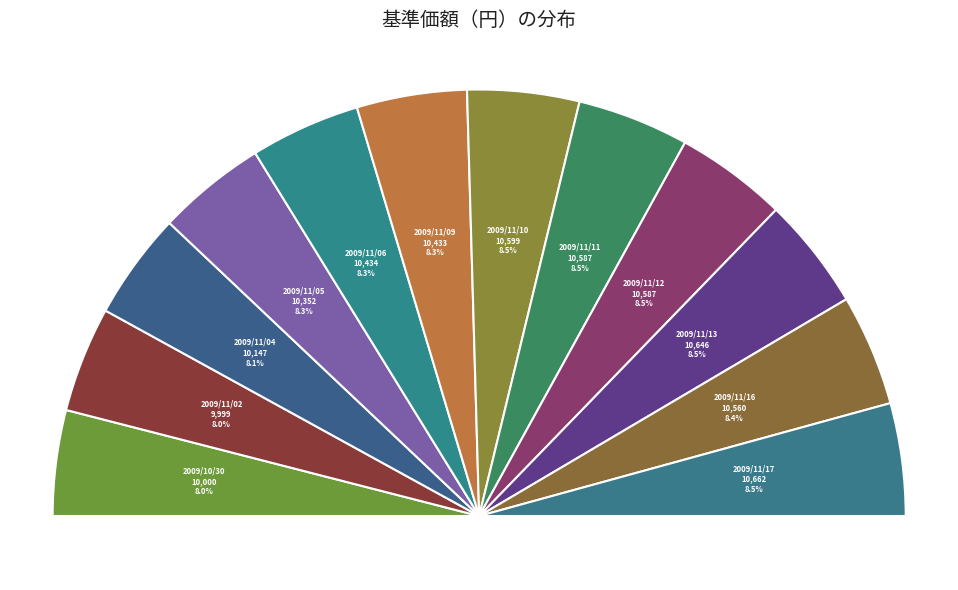

Which slice is the largest?

2009/11/17